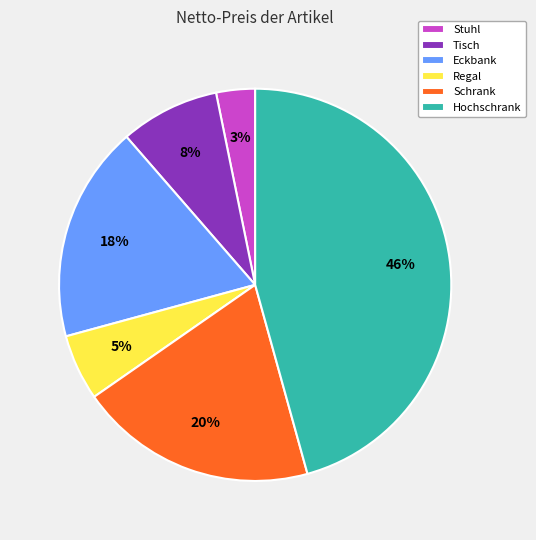

What percentage is the Stuhl slice, to the nearest percent?

3%